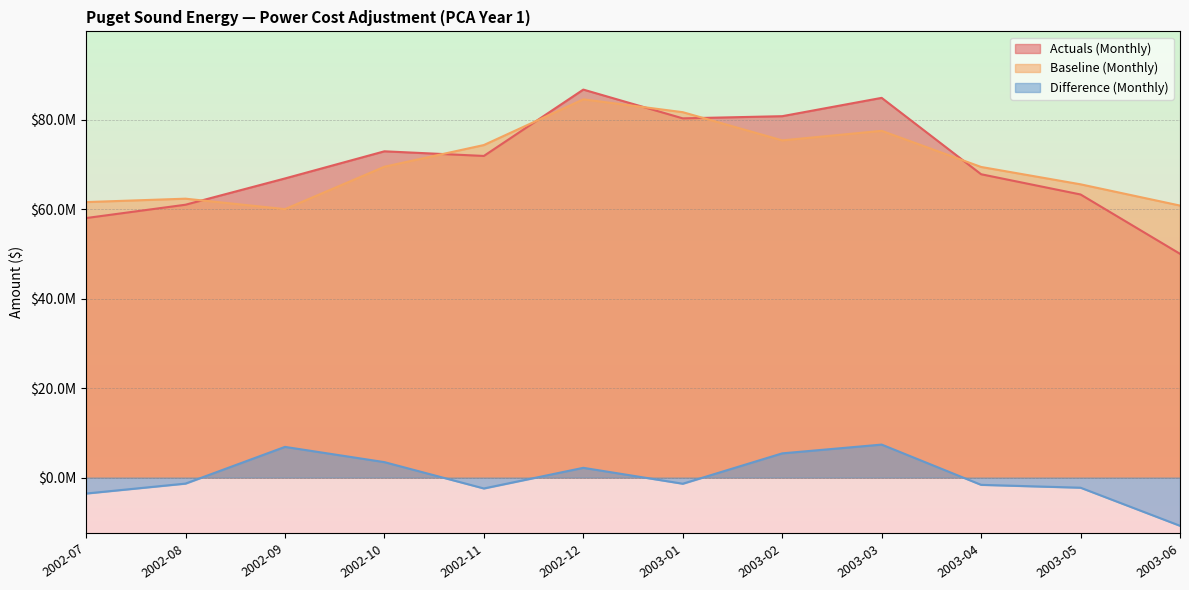

Reading left to right, what are all the values shown in this chart?

Actuals (Monthly): 58042049	61026340	66901856	72973687	71935749	86777286	80343724	80828615	84928004	67843290	63318113	50046037
Baseline (Monthly): 61616393	62377208	60040410	69523163	74375539	84599358	81723969	75416275	77553819	69473916	65590803	60835557
Difference (Monthly): -3574344	-1350868	6861446	3450524	-2439790	2177928	-1380245	5412340	7374185	-1630626	-2272690	-10789520